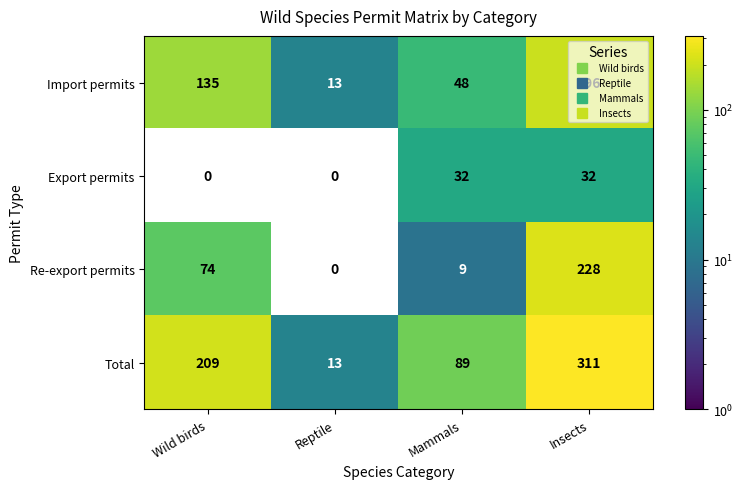

What is the difference between the second highest and minimum values in the Re-export permits series?

74